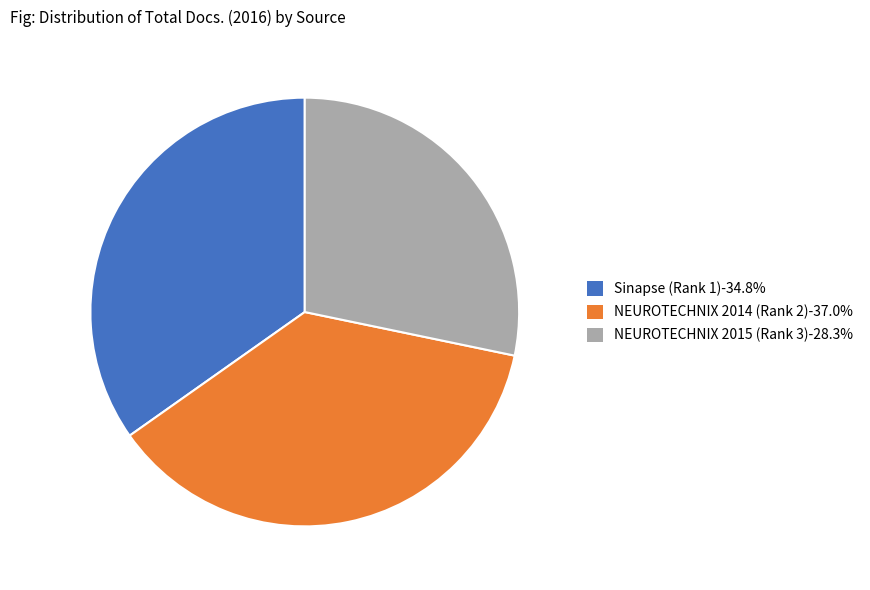

Count the number of slices in the pie.

3